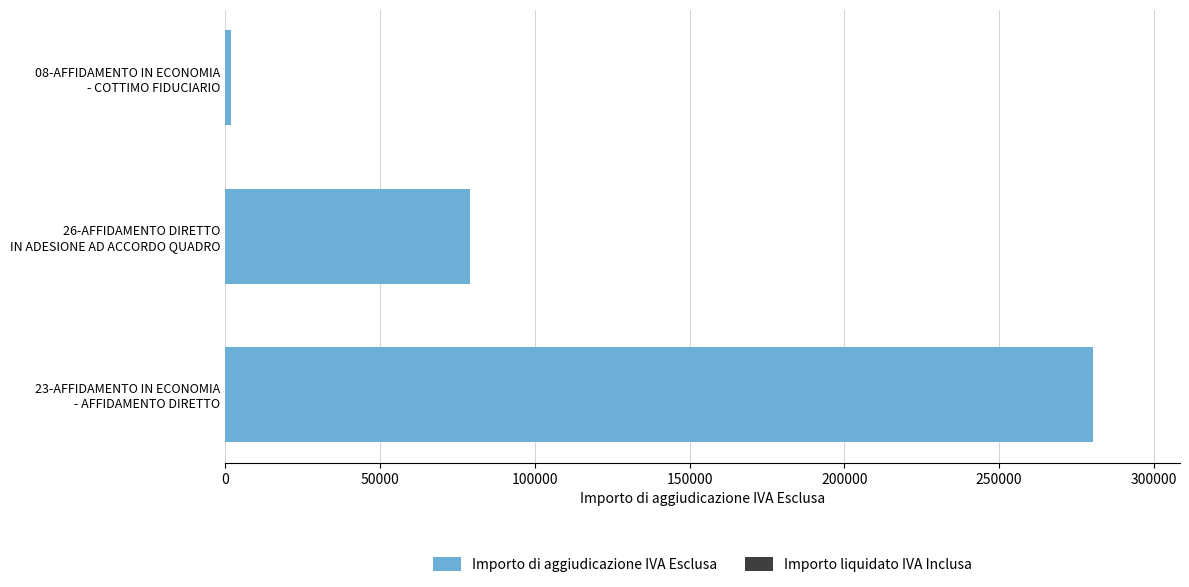

Reading bottom to top, list all the values displayed in this chart.

280450.4	79145.0	1956.0